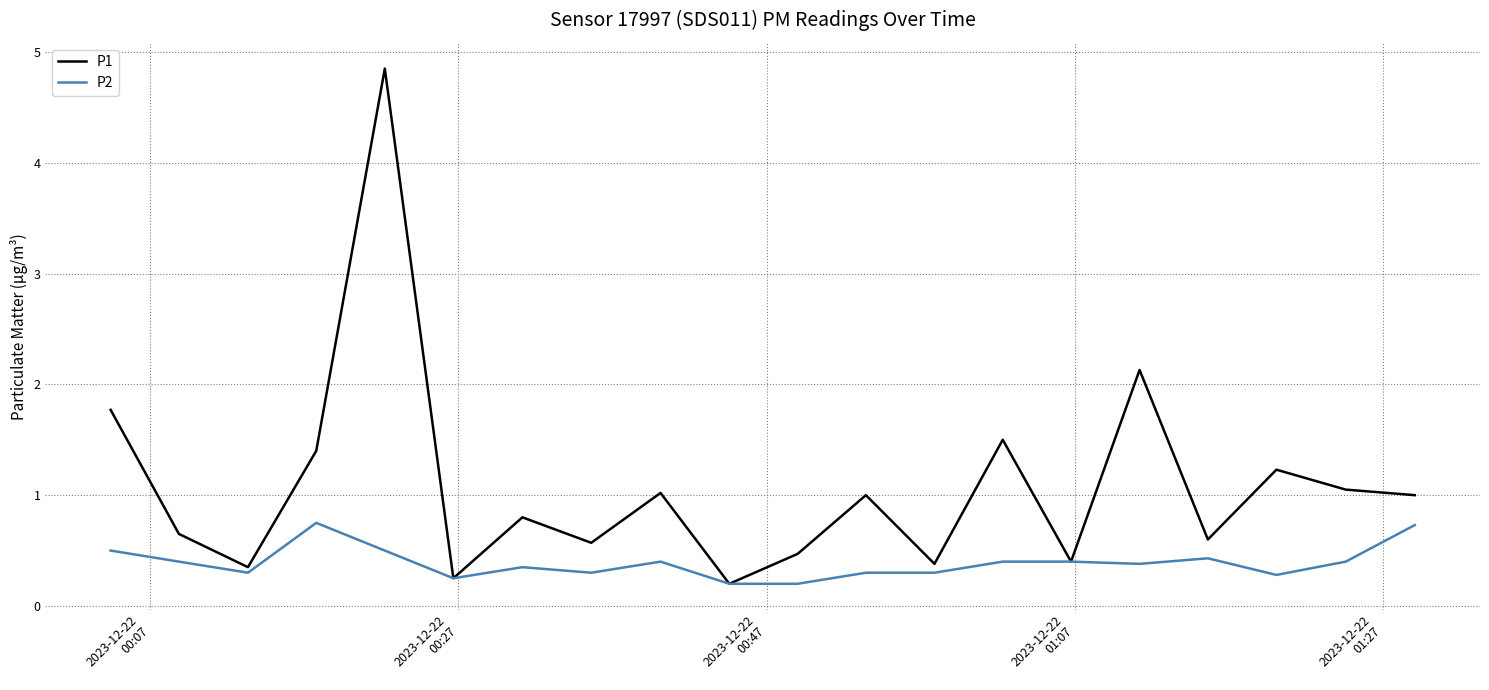

Which series has the largest range (max minus min)?

P1